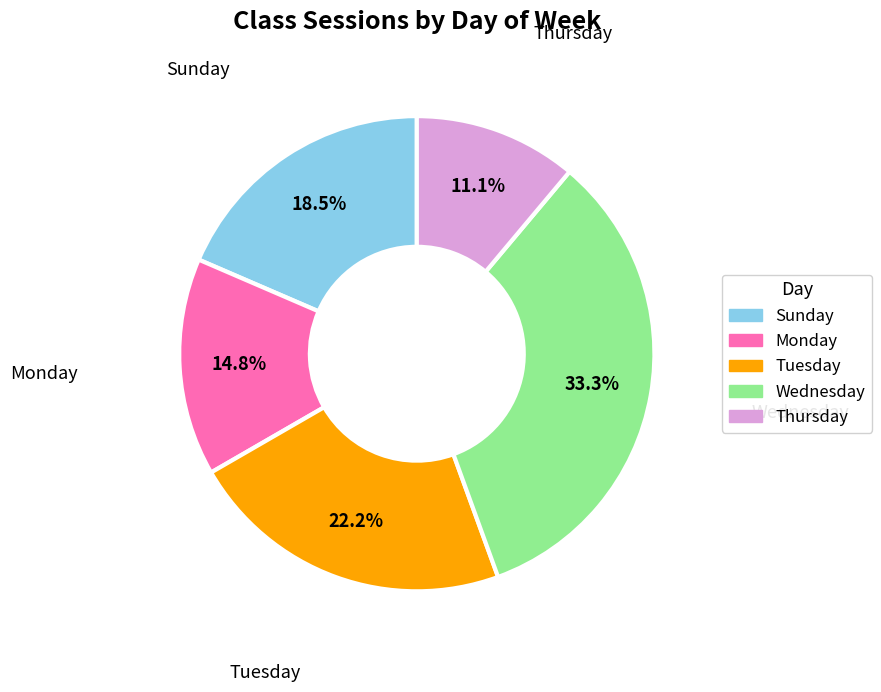

How many segments does this pie chart have?

5